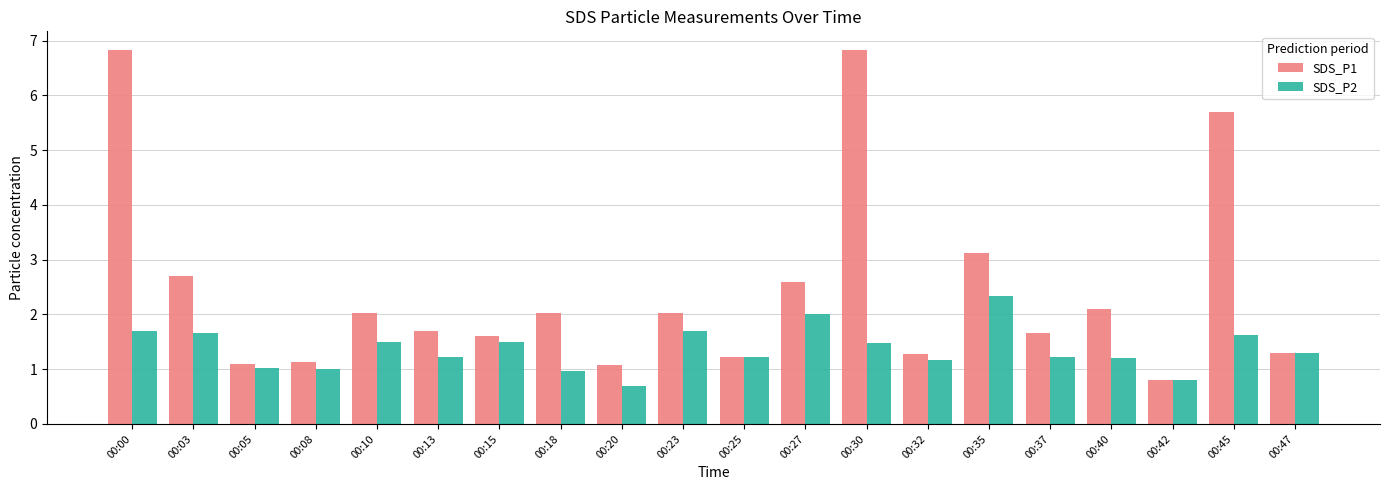

What is the average value of the SDS_P2 series?

1.4